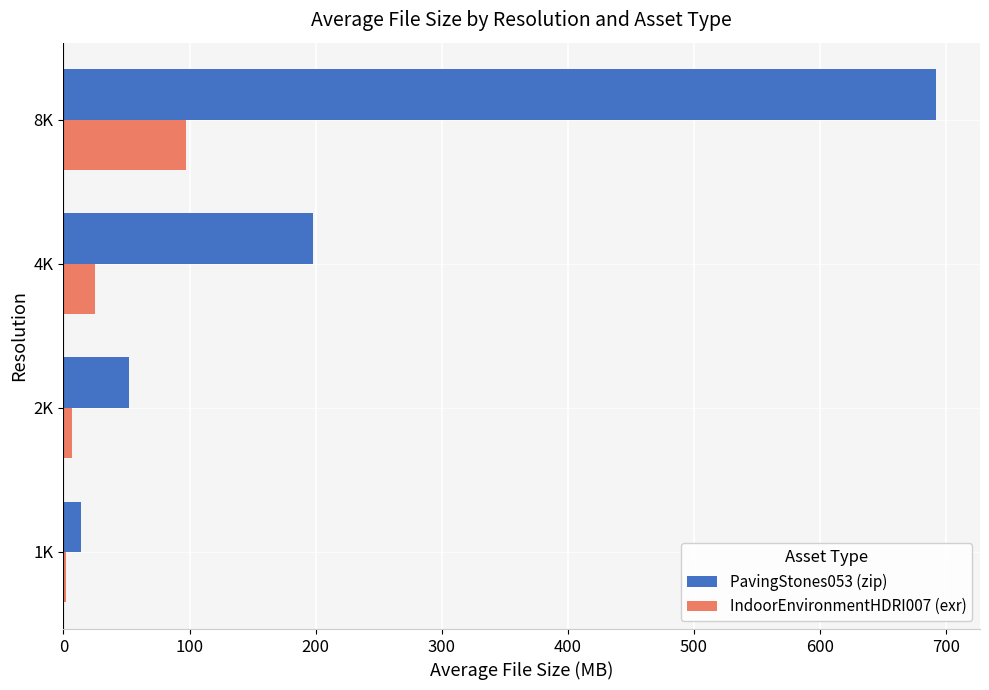

The value of IndoorEnvironmentHDRI007 (exr) at 4K is 25.2. True or false?

True